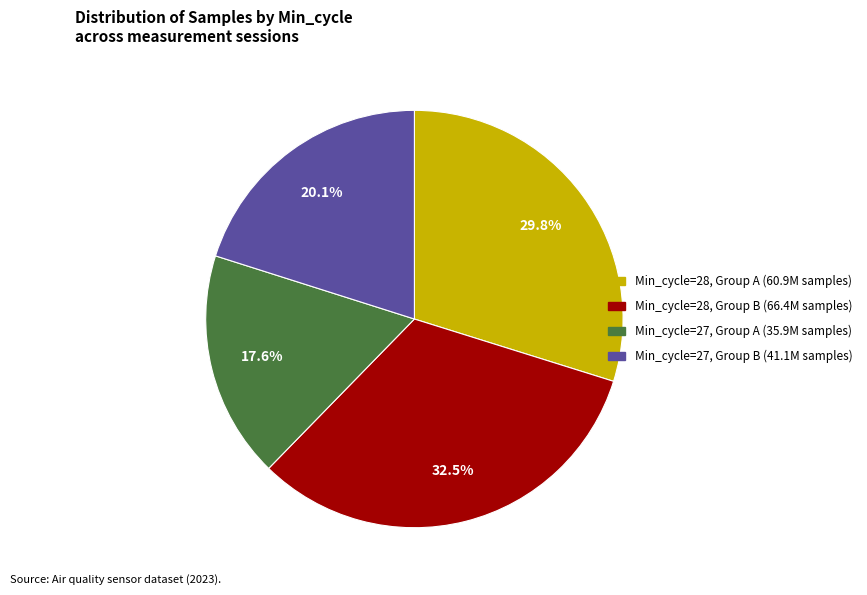

Is there a majority slice in this chart?

No